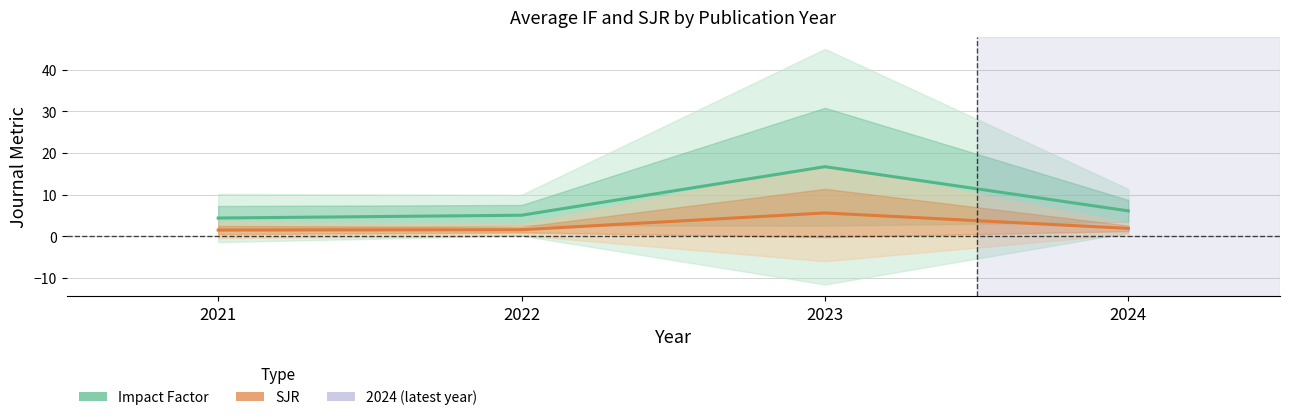

True or false: SJR (mean per year) has a value of 1.9 at 2023.

False